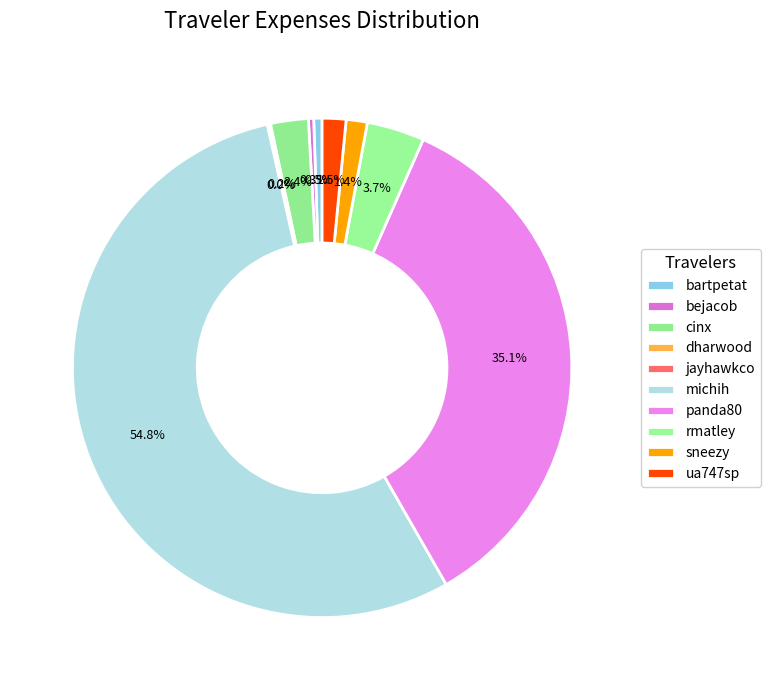

Which category has the biggest portion of the pie?

michih